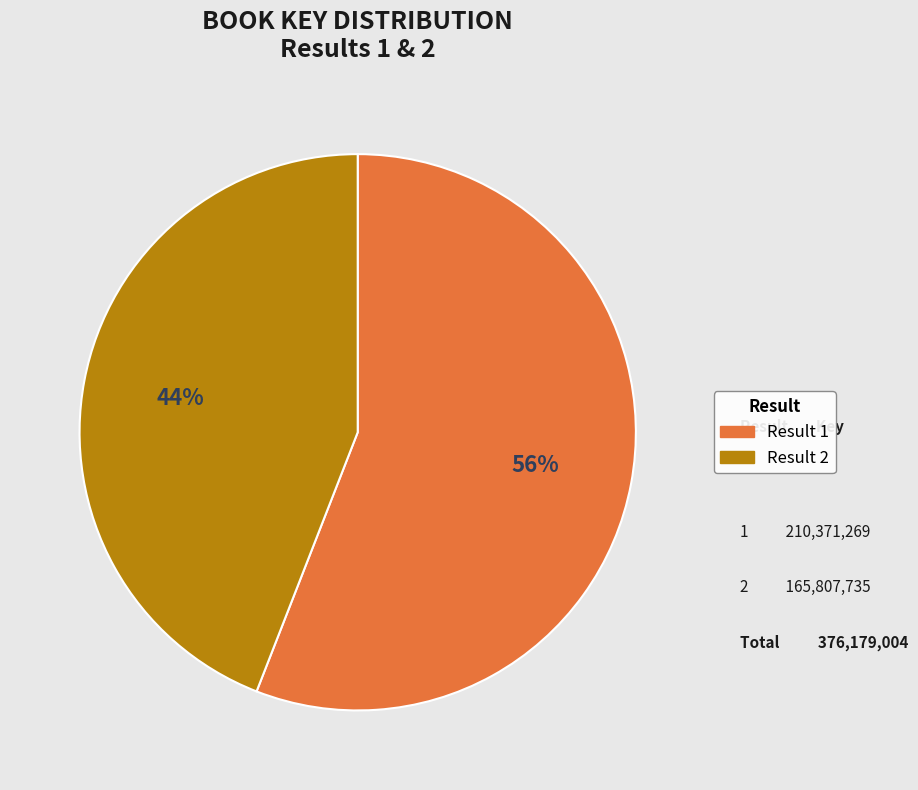

What is the ratio of the value at Result 2 to the value at Result 1?

0.8